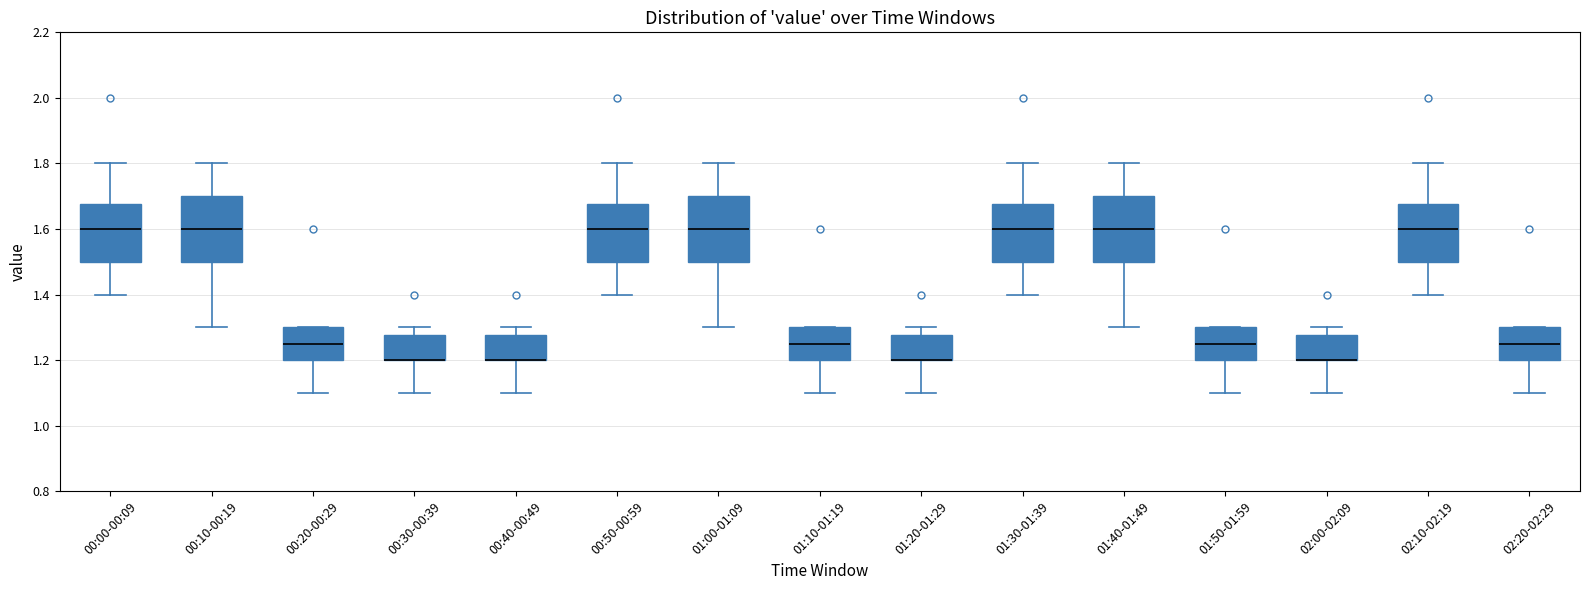

Where does the lower whisker of the box for 01:50-01:59 end on the y-axis? The values are not printed on the chart, so give them approximately, as read against the axis.

1.10